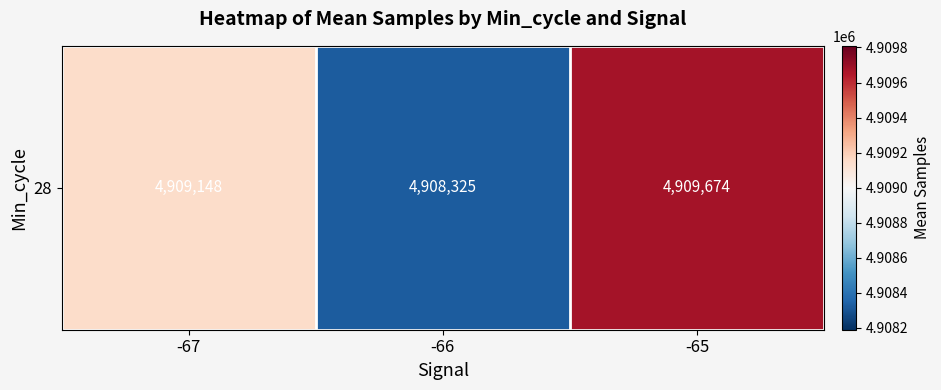

How many data points does each series have?

3